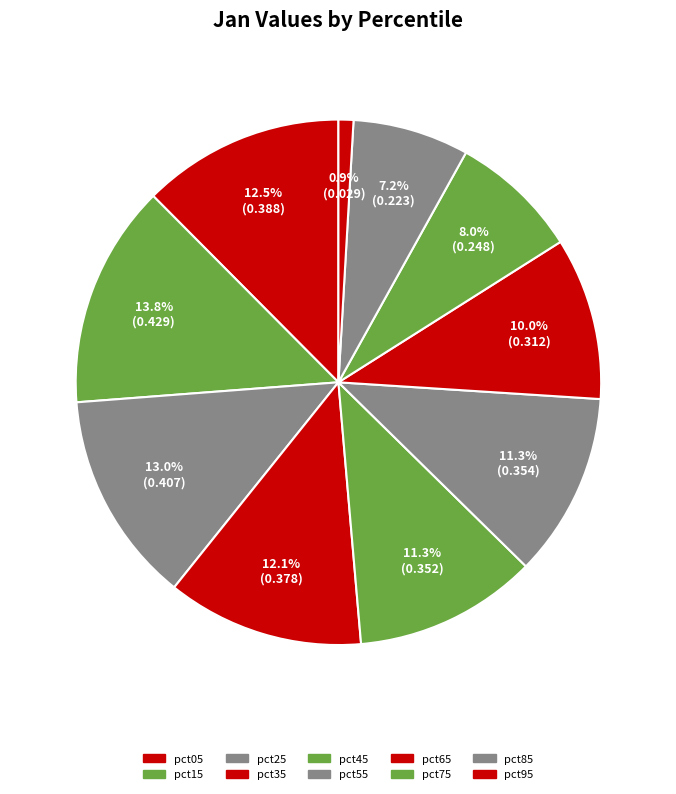

To the nearest percent, what is the combined percentage of pct05 and pct95?

13%